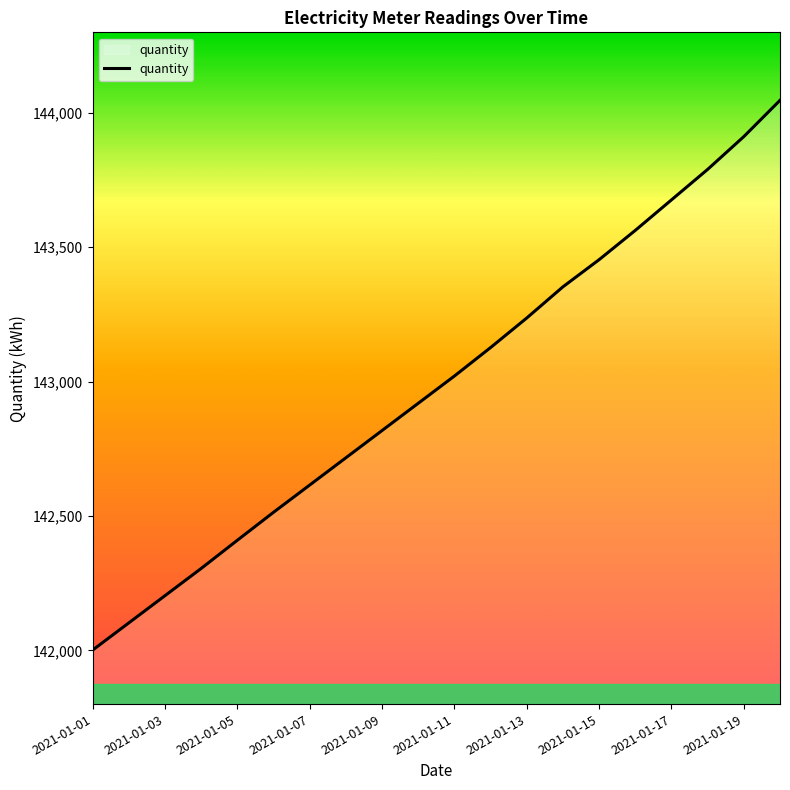

What is the maximum value shown in the chart?

144047.0